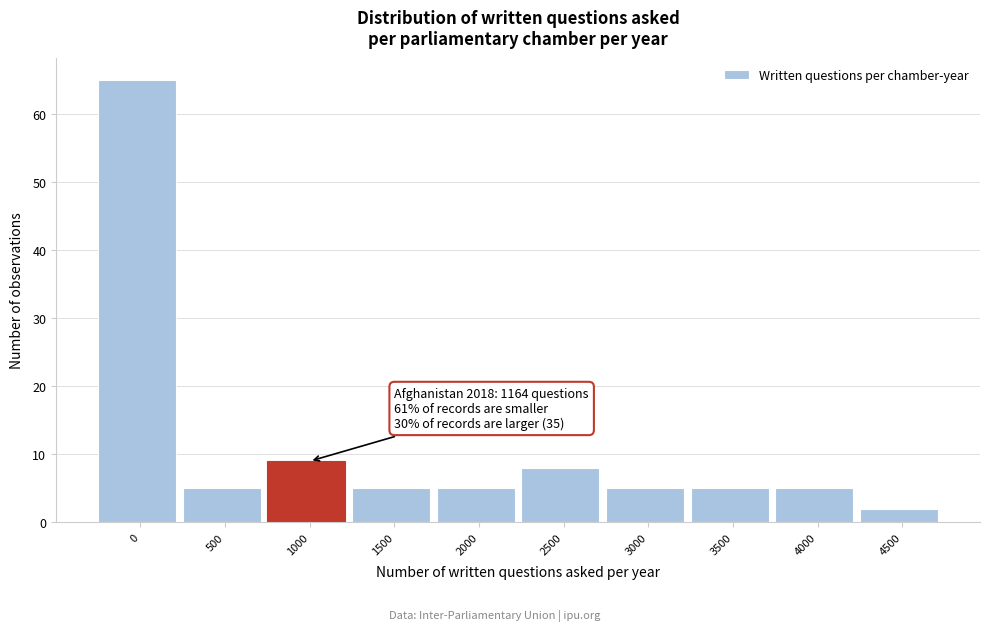

Reading left to right, list all the values displayed in this chart.

65	5	9	5	5	8	5	5	5	2